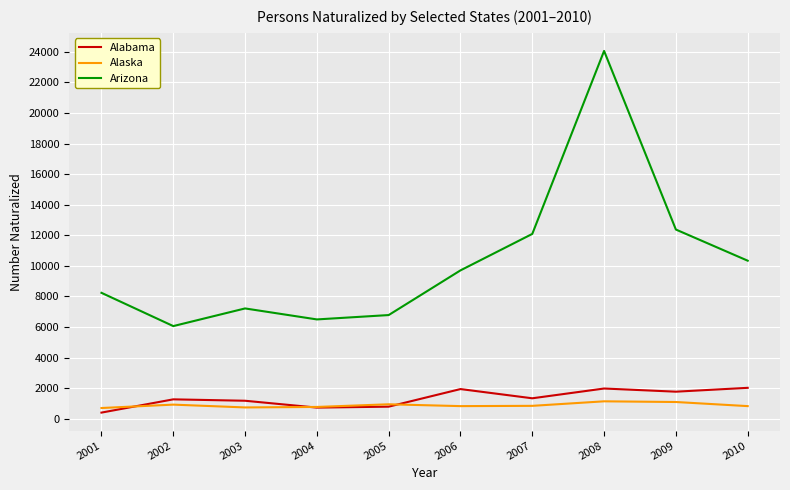

At which category is the sum across all series the highest?

2008